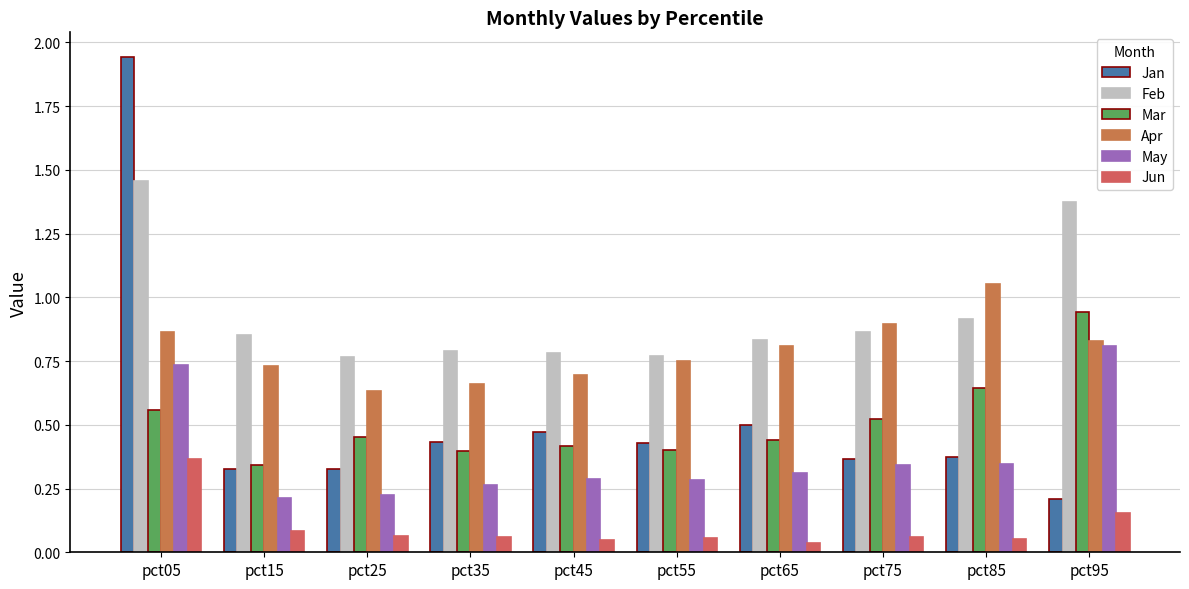

How many bars are there in total?

60